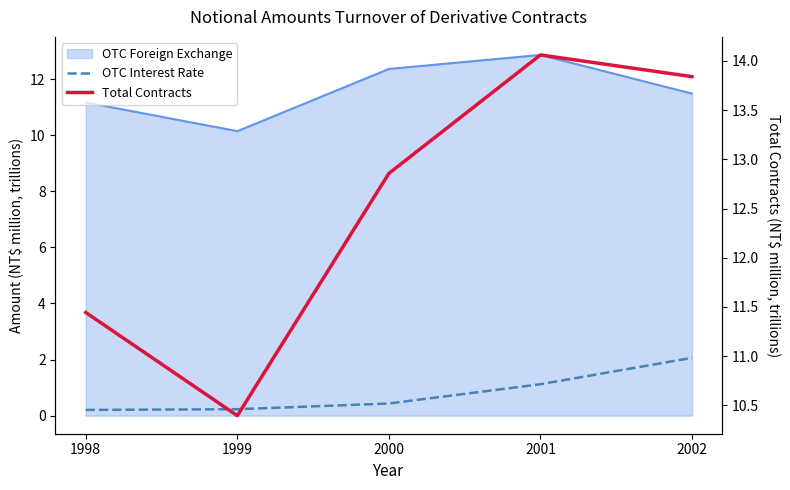

What is the average value of the OTC Interest Rate series?

0.8